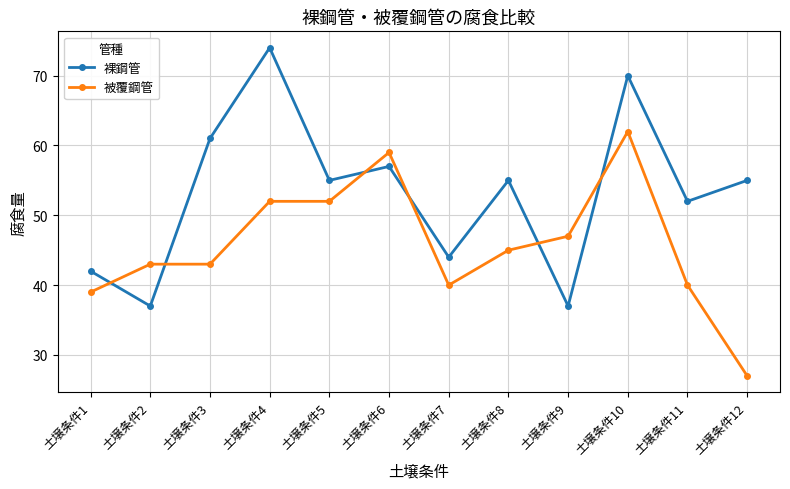

At which category does the chart reach its peak across all series?

土壌条件4